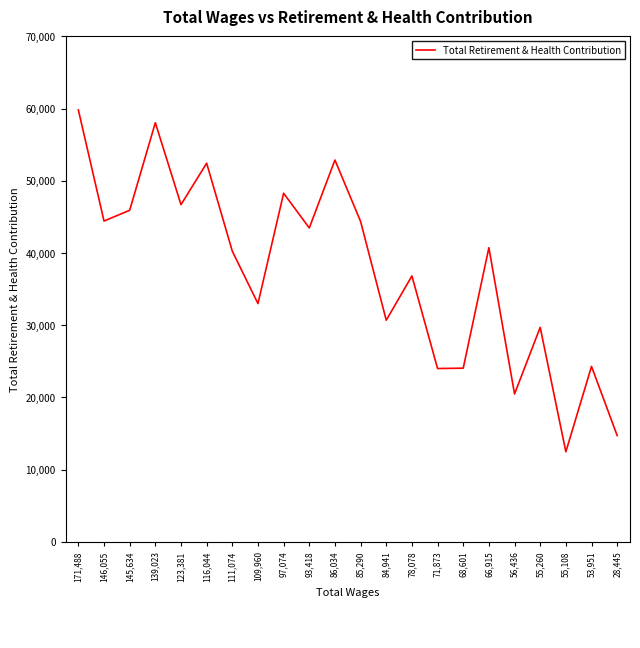

Which has a higher value, 55,108 or 171,488?

171,488